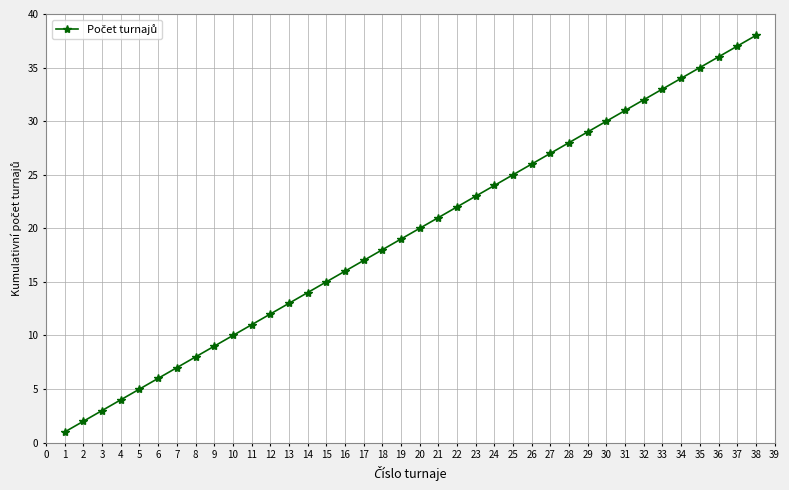

What is the ratio of the value at 36 to the value at 6?

6.0